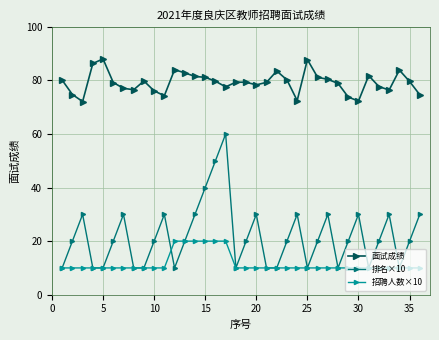

What is the difference between the maximum and second lowest values in the 面试成绩 series?

15.7